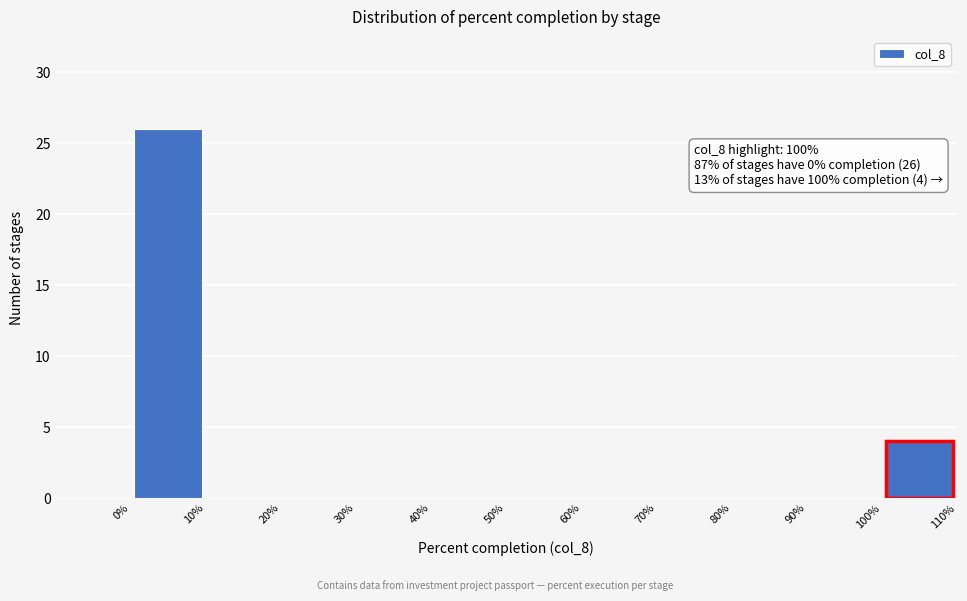

Which range on the x-axis has the tallest bar?

0 to 10